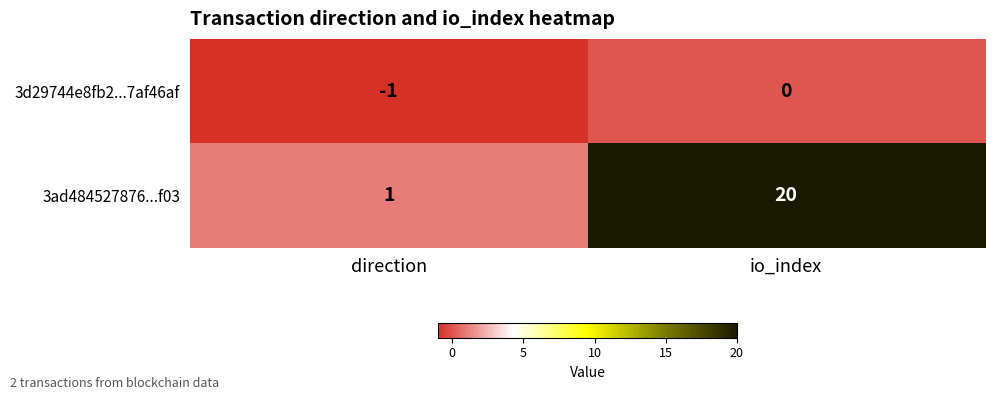

Is it true that 3d29744e8fb2...7af46af equals 0 at io_index?

True